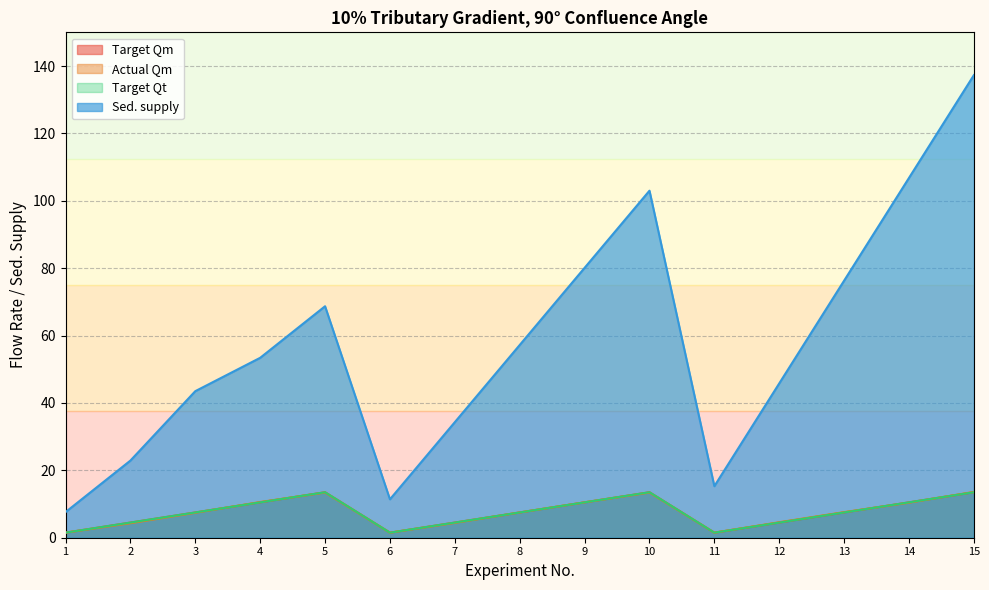

What are all the series names shown in the legend?

Target Qm, Actual Qm, Target Qt, Sed. supply